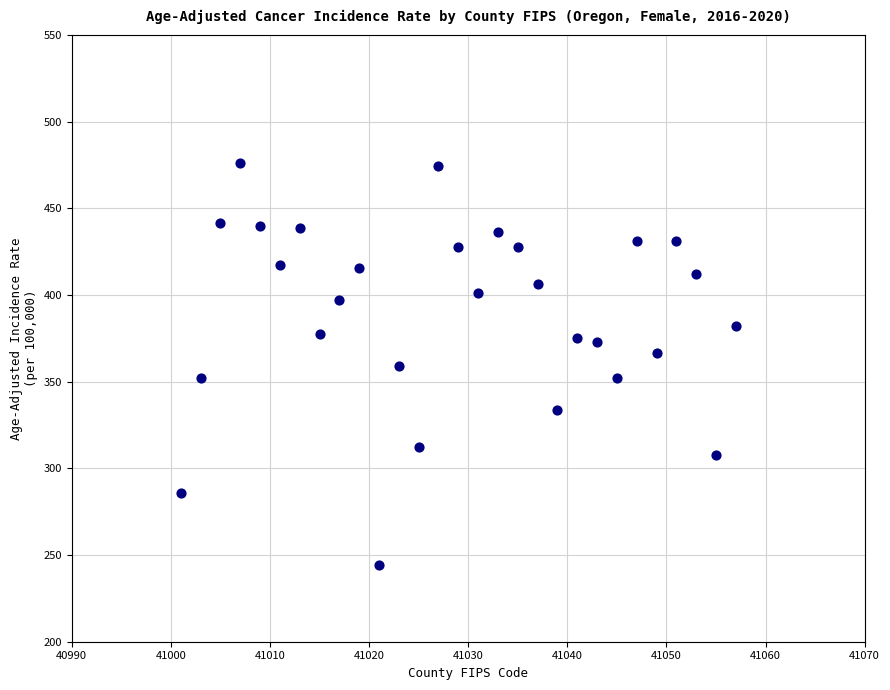

What is the range of X values (max minus min)?

56.0